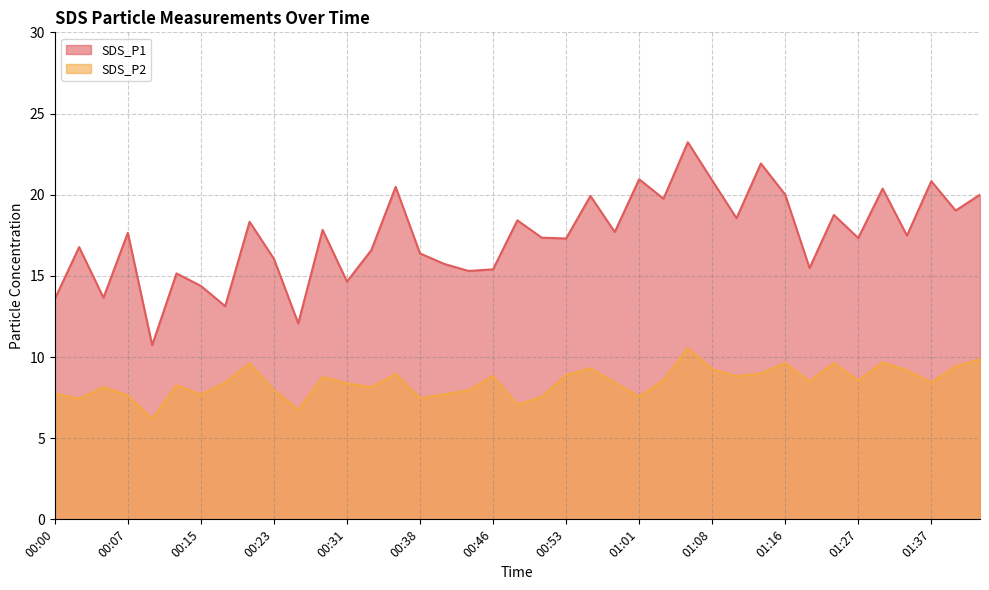

Reading left to right, transcribe all the data shown in this chart.

SDS_P1: 13.6	16.8	13.7	17.6	10.7	15.2	14.4	13.1	18.3	16.1	12.1	17.8	14.7	16.6	20.5	16.4	15.7	15.3	15.4	18.4	17.4	17.3	19.9	17.7	20.9	19.8	23.2	20.9	18.6	21.9	20.0	15.5	18.8	17.3	20.4	17.5	20.8	19.0	20.0
SDS_P2: 7.8	7.4	8.2	7.6	6.2	8.3	7.7	8.4	9.6	8.0	6.8	8.8	8.4	8.1	8.9	7.5	7.7	8.0	8.8	7.1	7.5	8.9	9.3	8.4	7.5	8.6	10.6	9.2	8.8	9.0	9.6	8.5	9.6	8.6	9.7	9.2	8.4	9.4	9.8